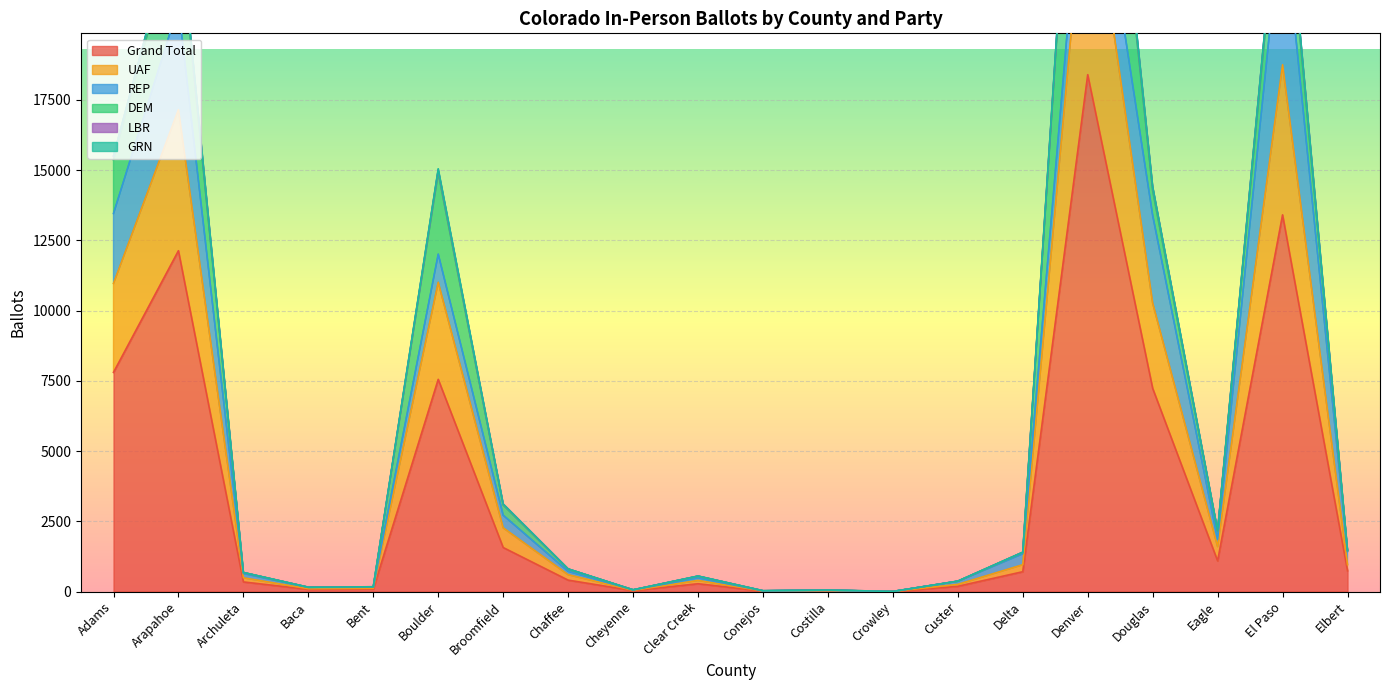

What is the difference between the maximum and minimum values in the Grand Total series?

18399